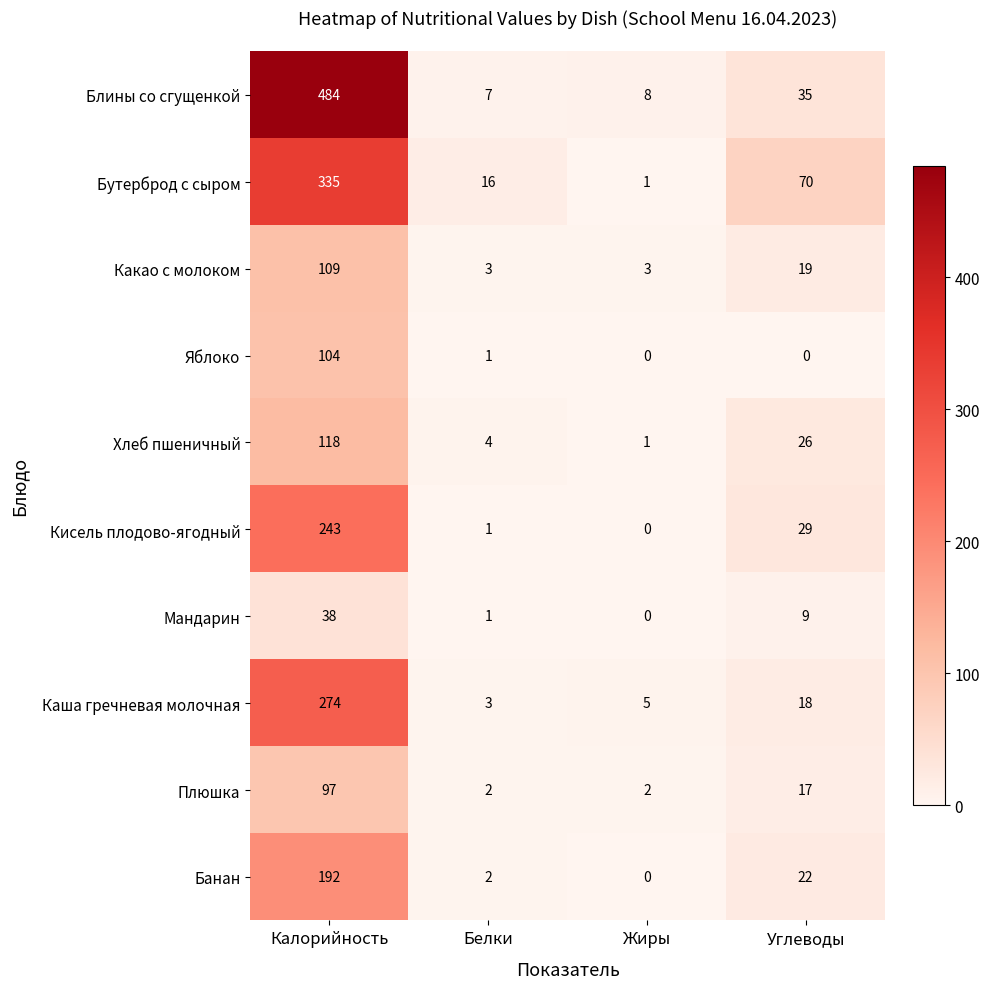

What is the maximum value shown in the chart?

484